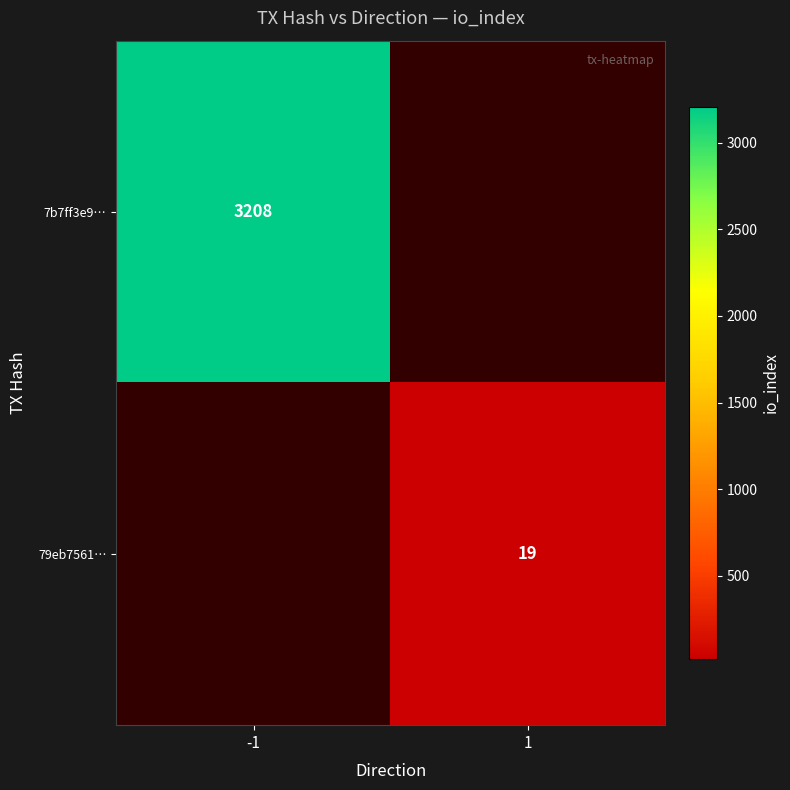

True or false: 79eb7561… has a value of 19 at 1.

True